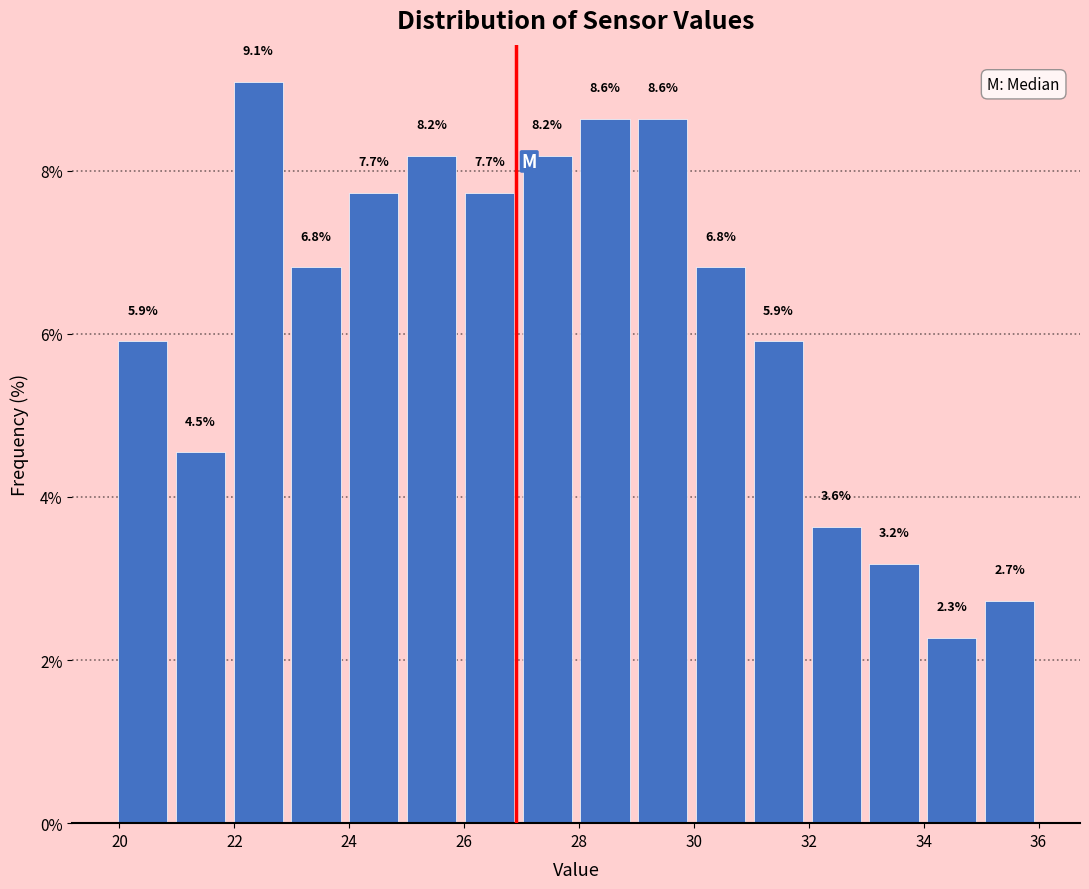

What is the height of the bar covering 33 to 34 on the x-axis? The bar edges are not printed on the chart, so give them approximately, as read against the axis.

3.2